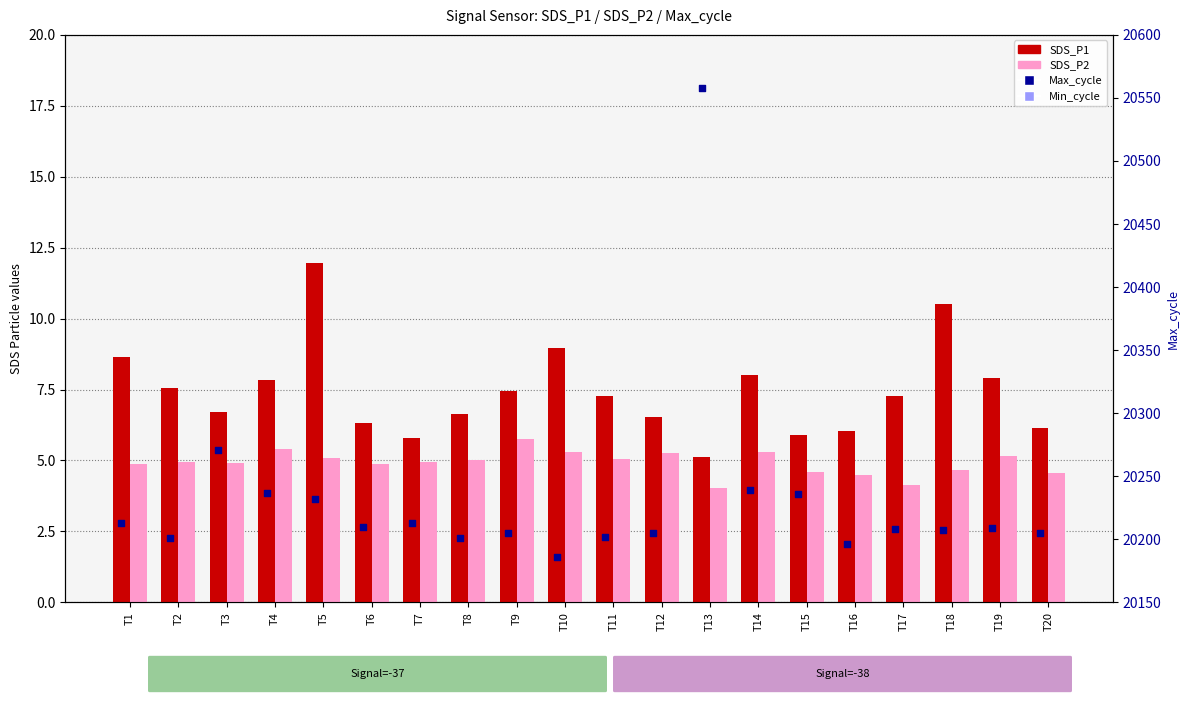

What are all the series names shown in the legend?

SDS_P1, SDS_P2, Max_cycle, Min_cycle (ref)